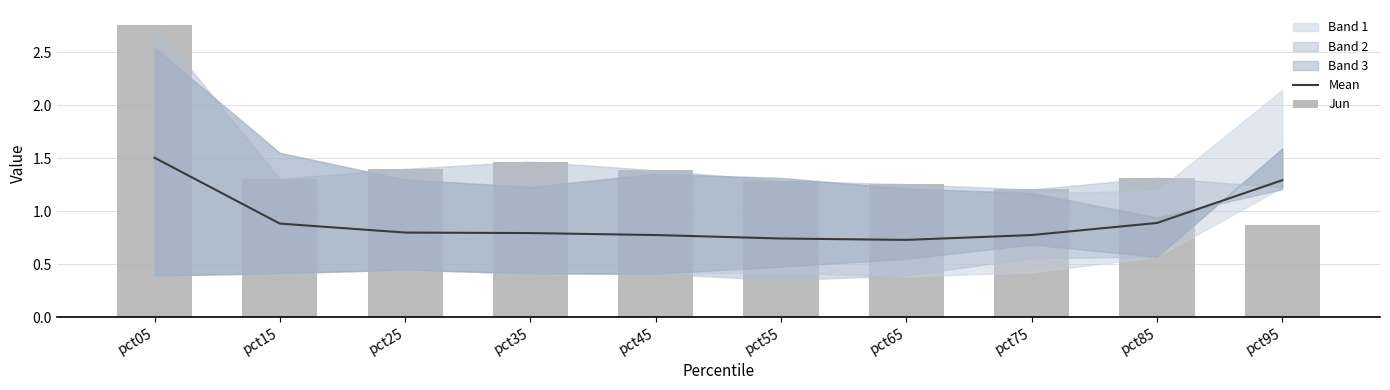

The Mean series shows 1.2 at pct15. True or false?

False